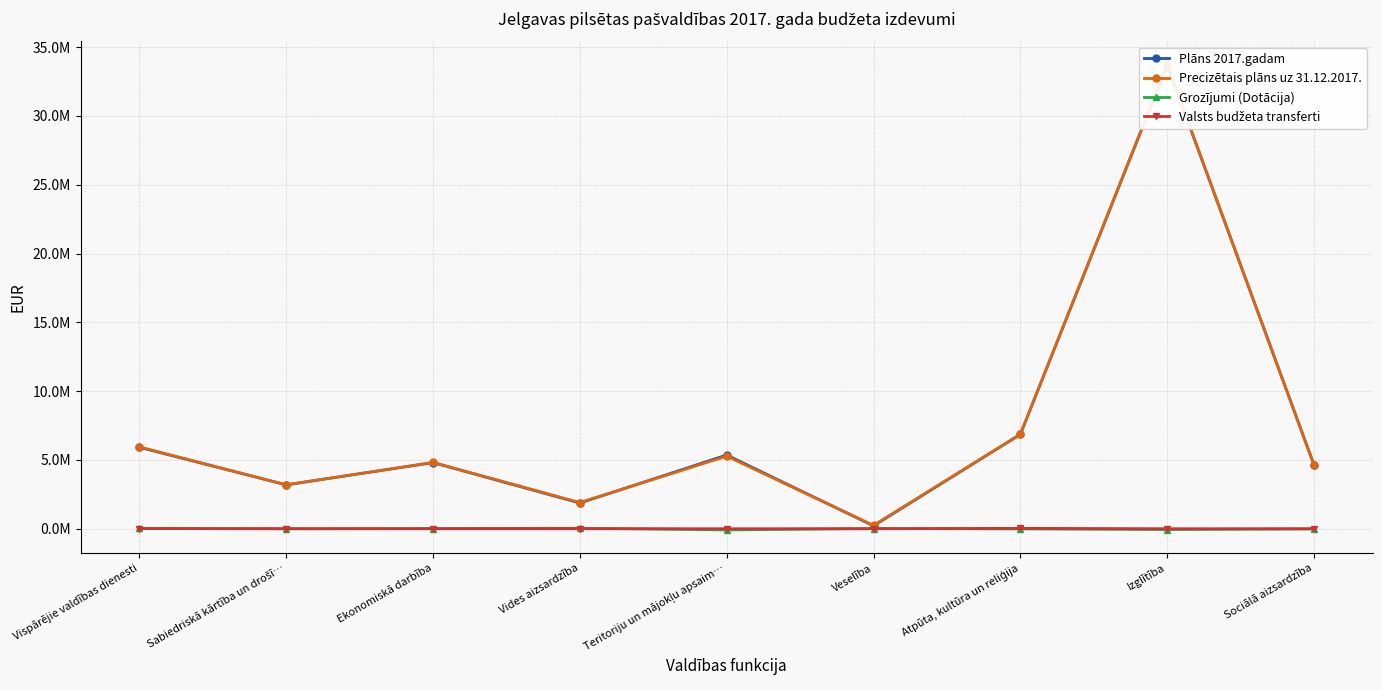

Between Vispārējie valdības dienesti and Atpūta, kultūra un reliģija, which series saw the biggest shift?

Plāns 2017.gadam